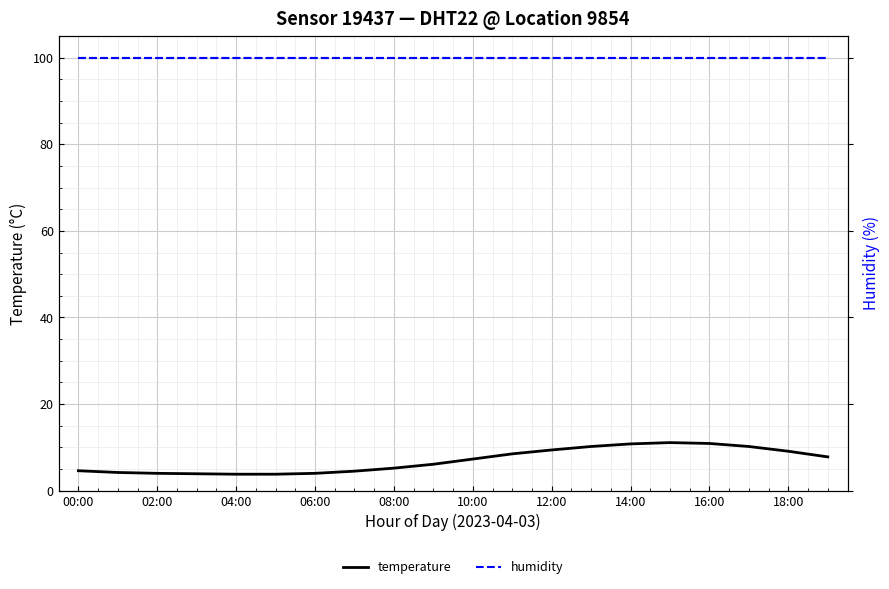

True or false: humidity and temperature cross at least once.

False